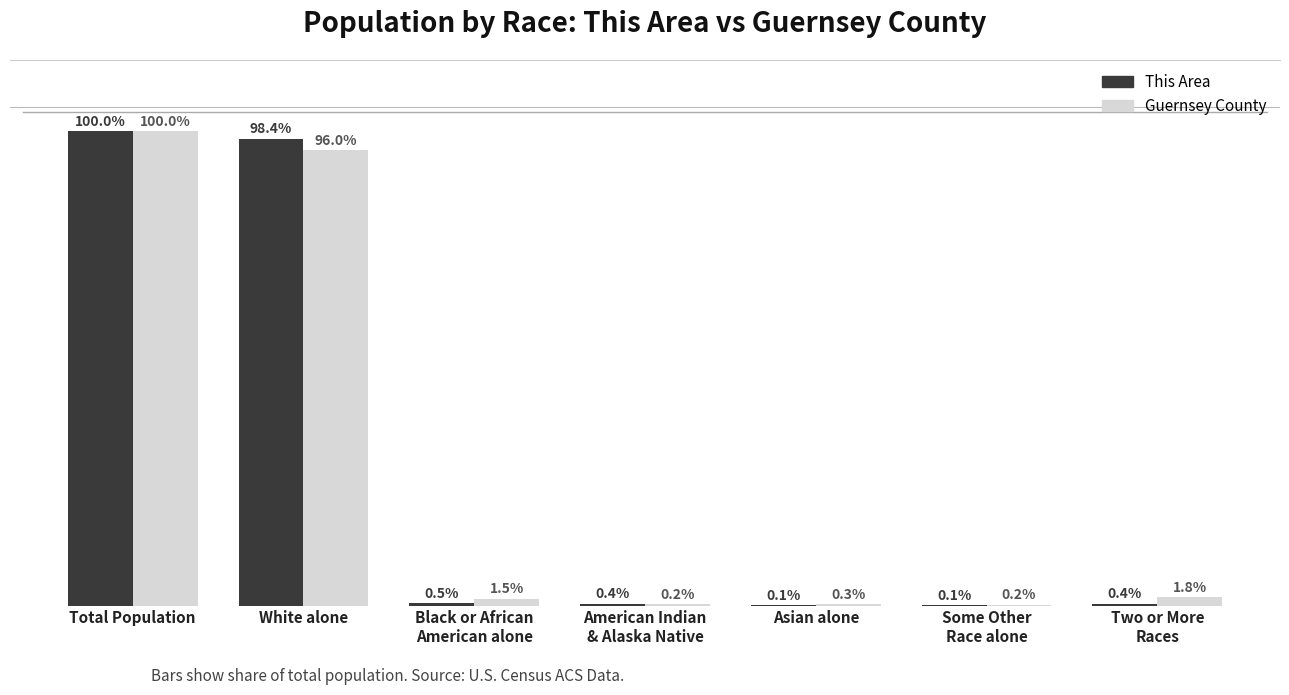

Are the bars horizontal?

No